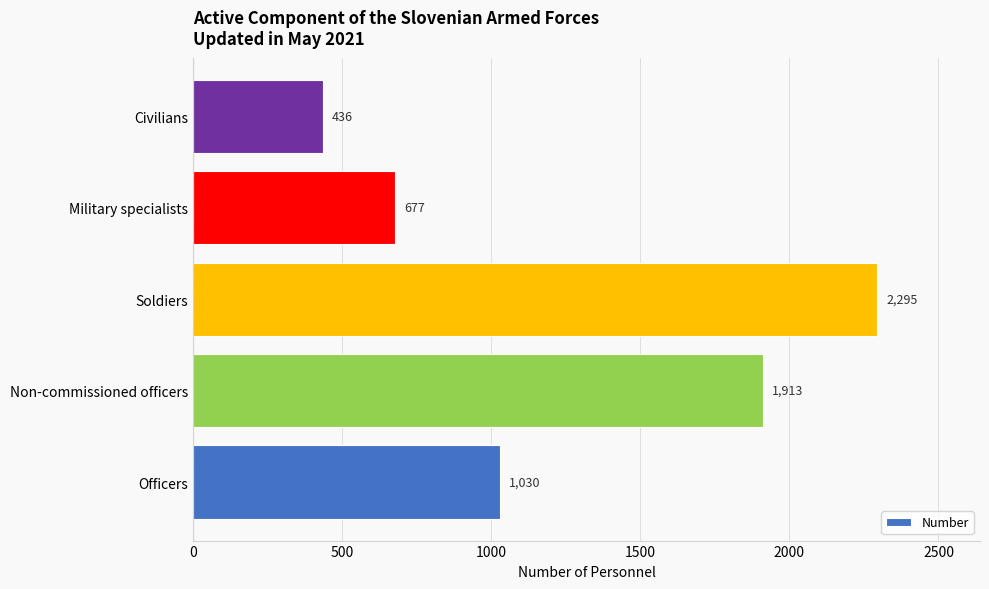

Reading bottom to top, list all the values displayed in this chart.

1030	1913	2295	677	436